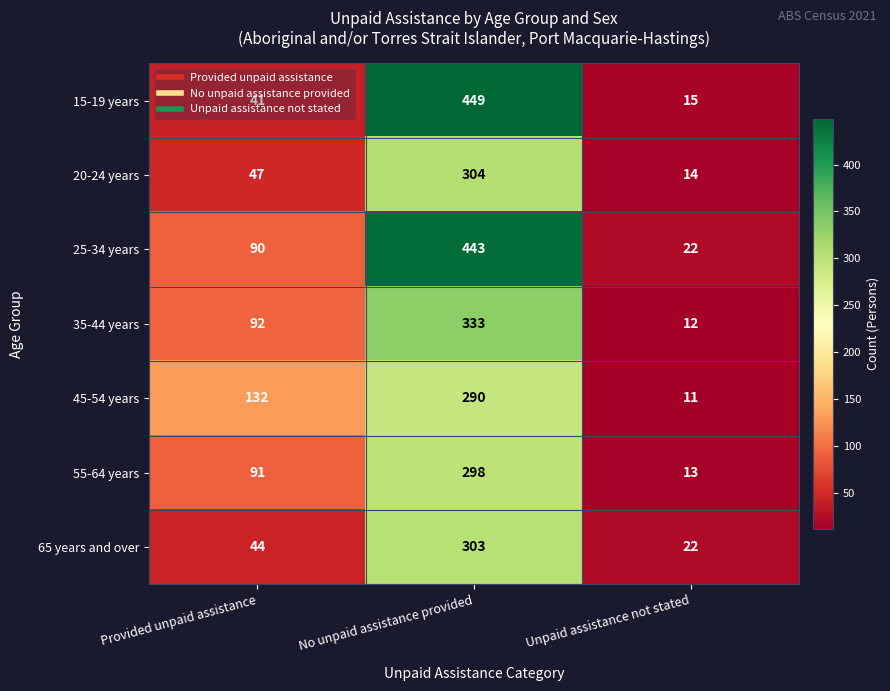

What is the average value of the 65 years and over series?

123